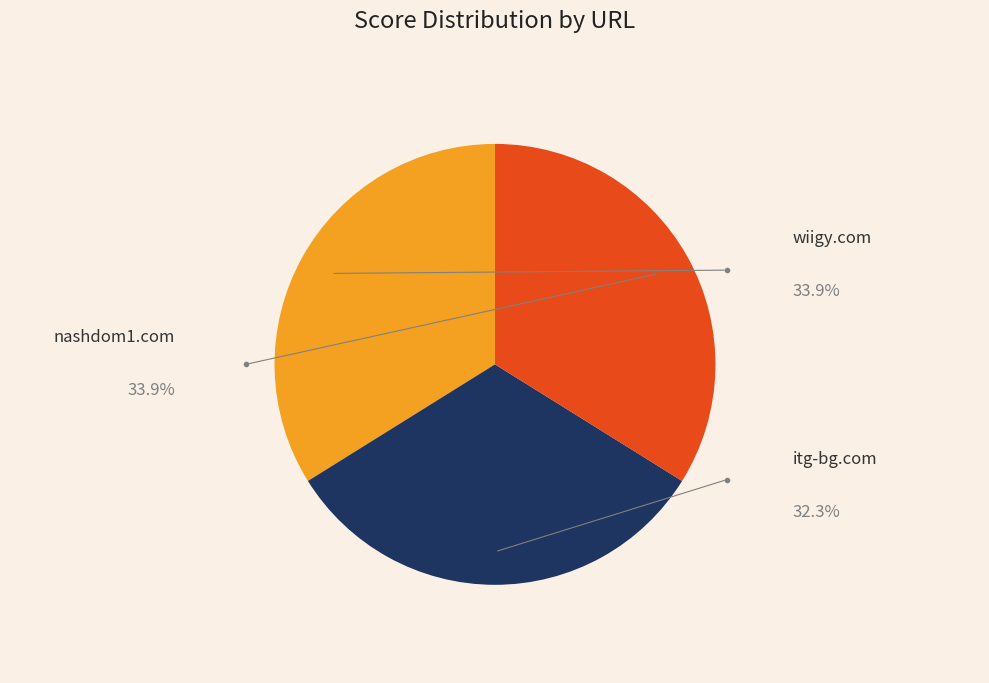

To the nearest percent, what portion does wiigy.com represent?

34%